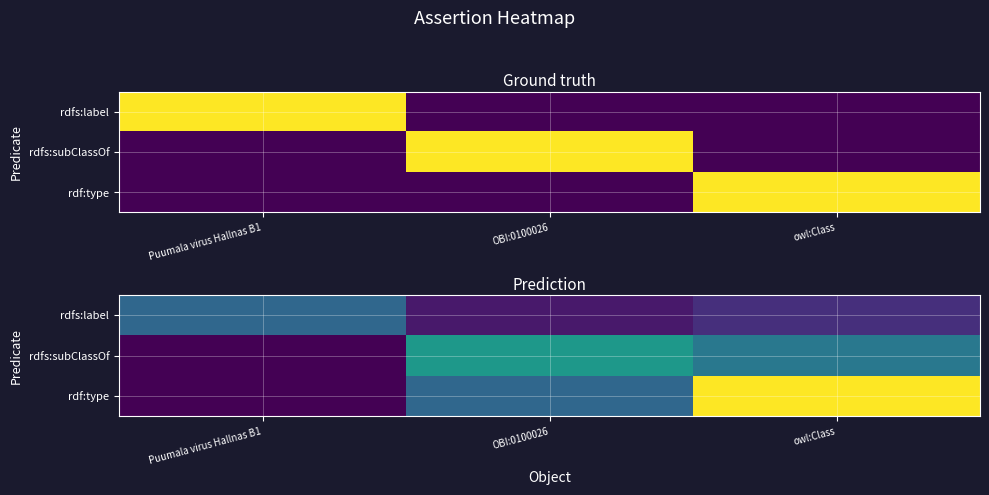

Which label corresponds to the largest value in the chart?

owl:Class